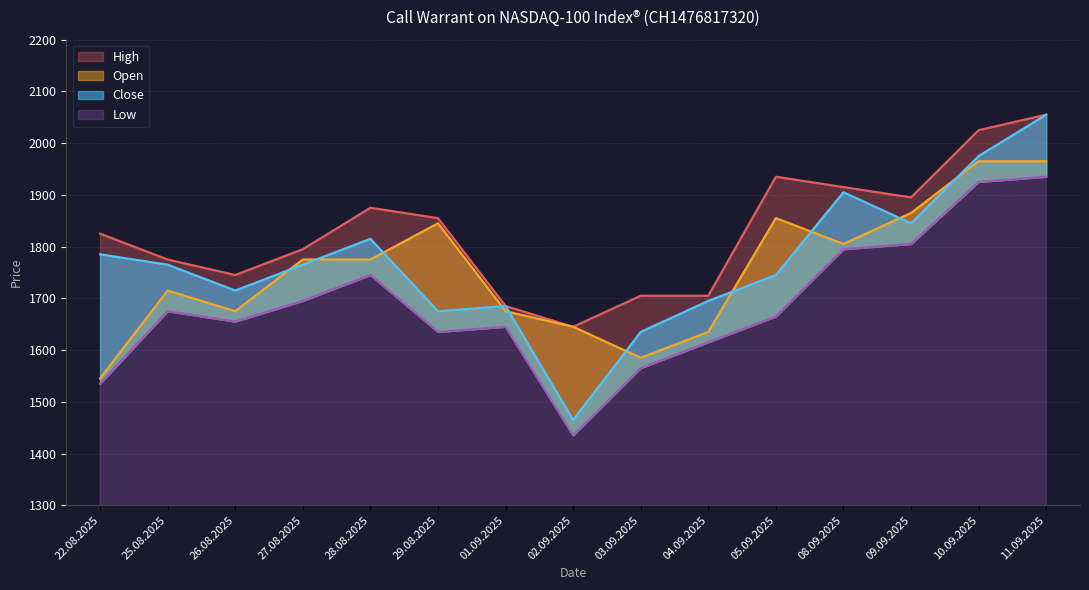

What is the maximum value for Open?

1965